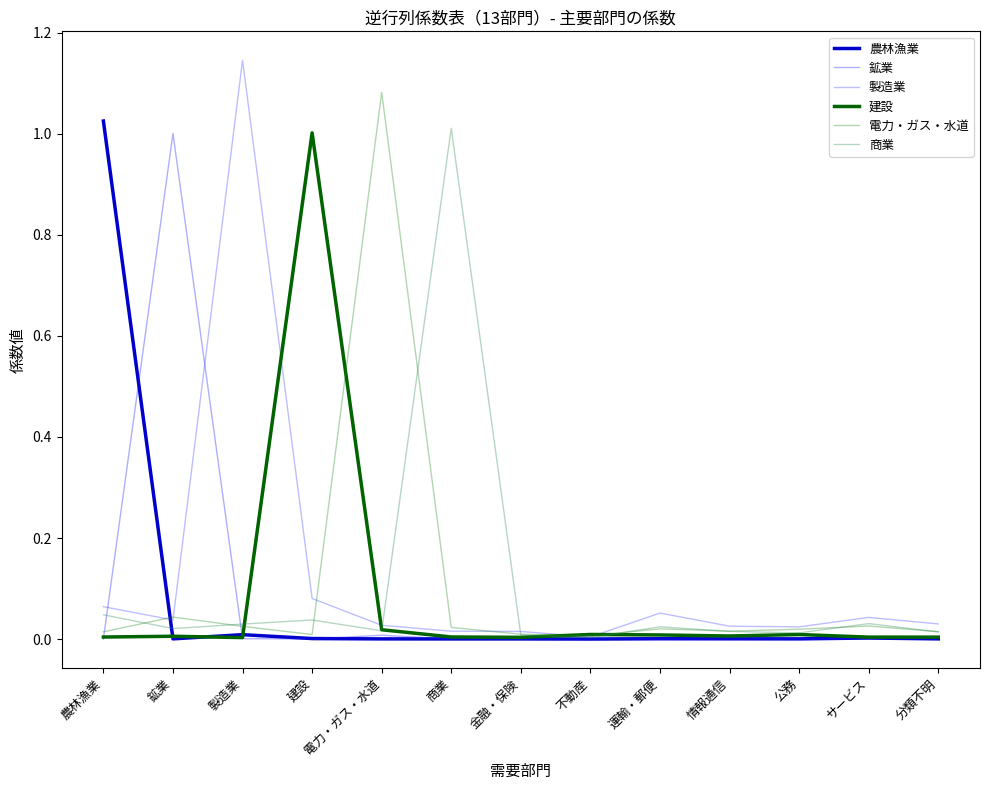

Does the chart display data point markers on the line(s)?

No